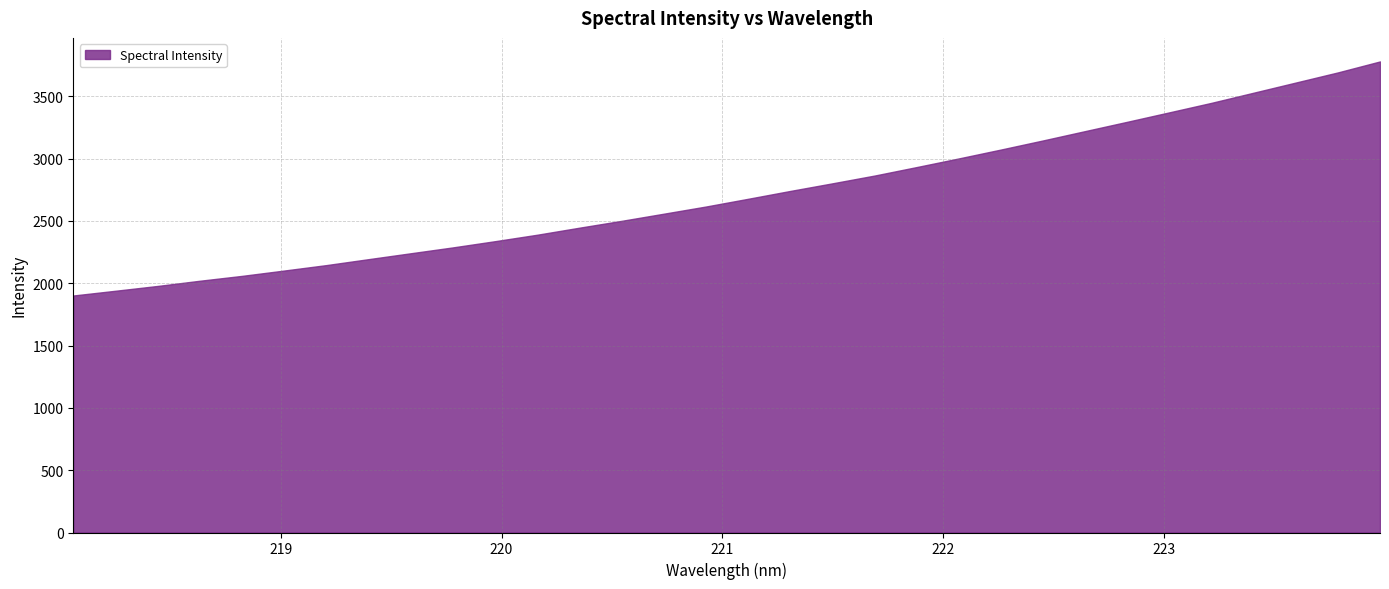

Reading left to right, list all the values displayed in this chart.

1901.6	1939.7	1978.3	2020.0	2059.1	2102.0	2145.6	2193.3	2240.6	2287.7	2337.6	2389.4	2445.8	2500.8	2558.0	2615.6	2677.6	2740.6	2801.7	2863.9	2932.2	3001.6	3072.9	3145.9	3220.9	3295.7	3371.5	3447.7	3529.0	3610.3	3691.7	3779.7